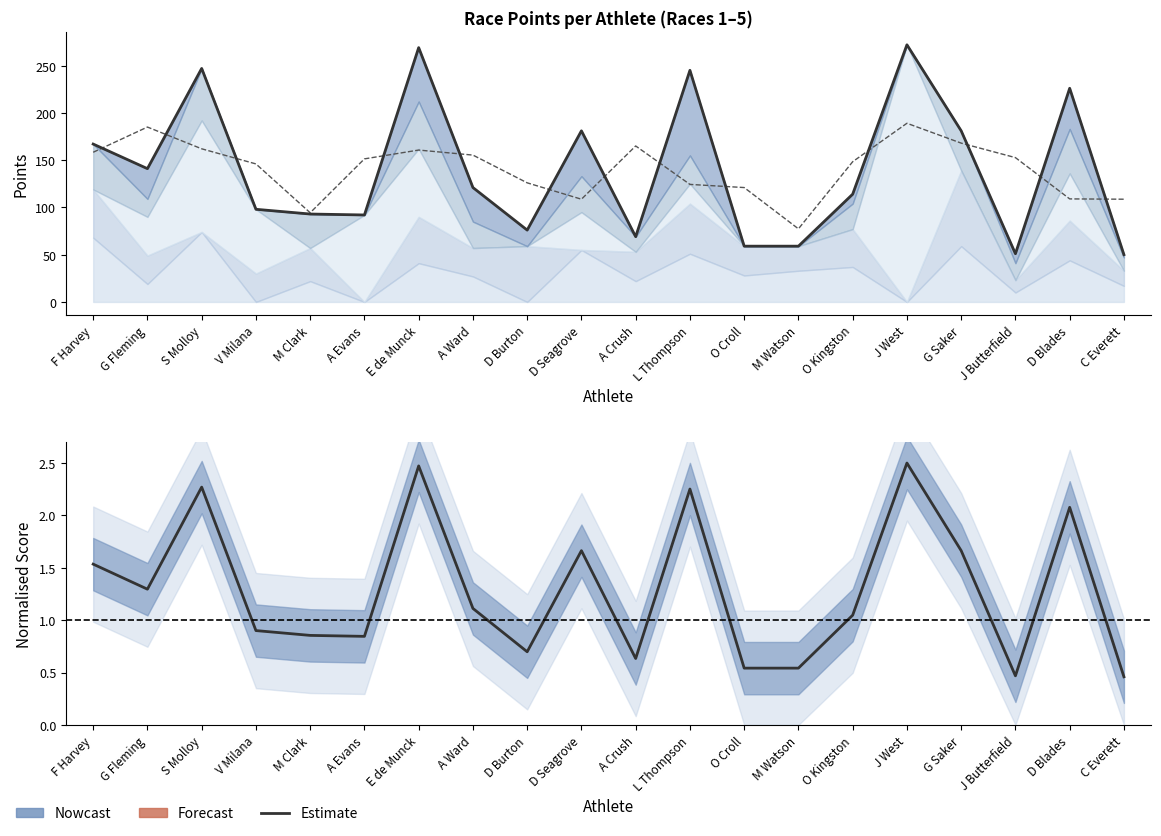

What is the spread (max minus min) of values at D Burton?

75.3